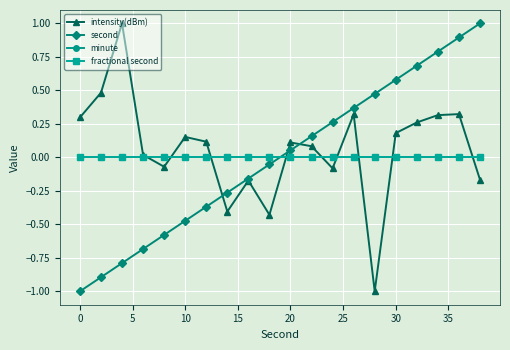

Does the chart have visible grid lines?

Yes